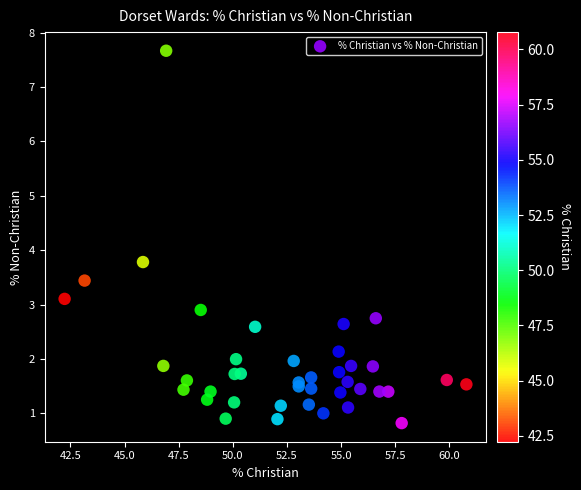

What Y value in the scatter plot is closest to 4?

3.8